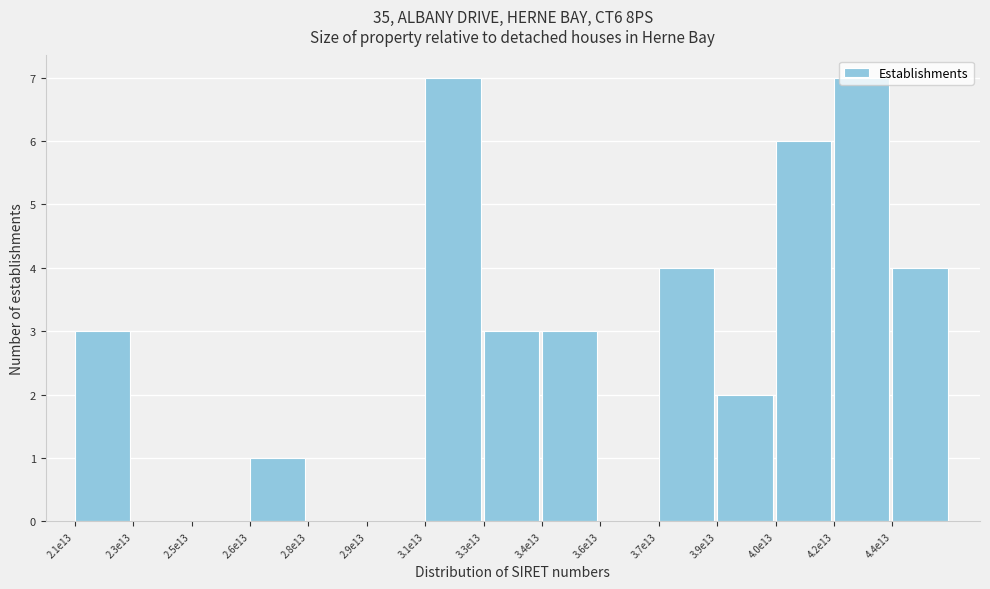

Is it true that the value at 2.9e13 is -5?

False